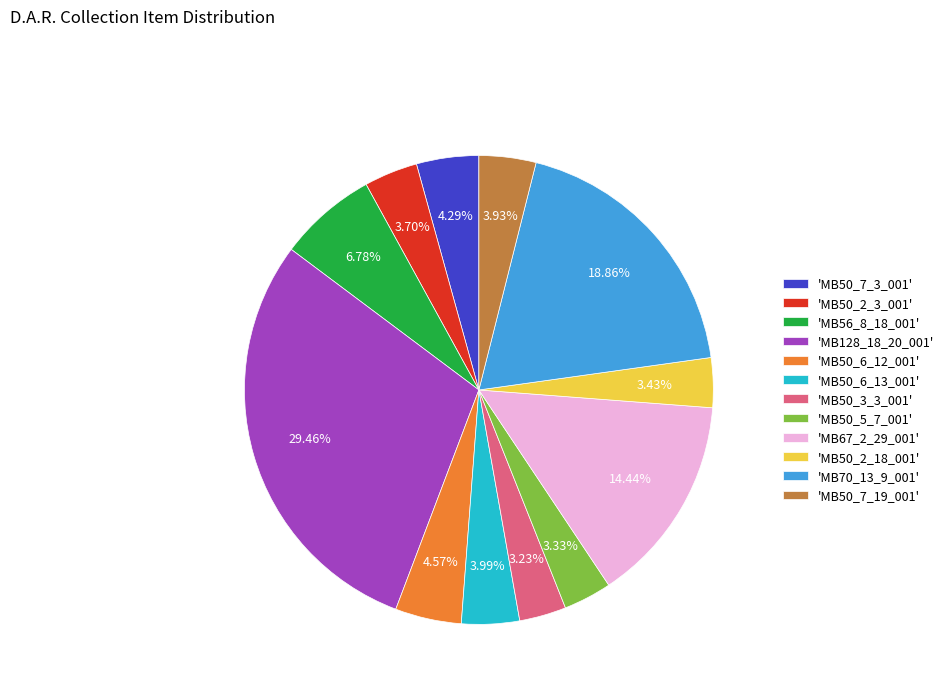

How many slices are in this pie chart?

12